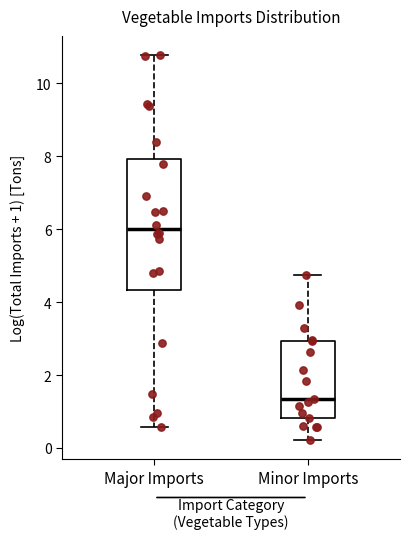

Which box has the lowest median line?

Minor Imports